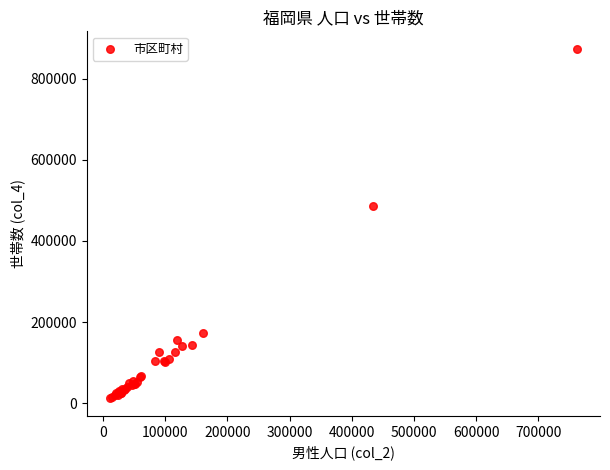

What Y value in the scatter plot is closest to 442777?

486058